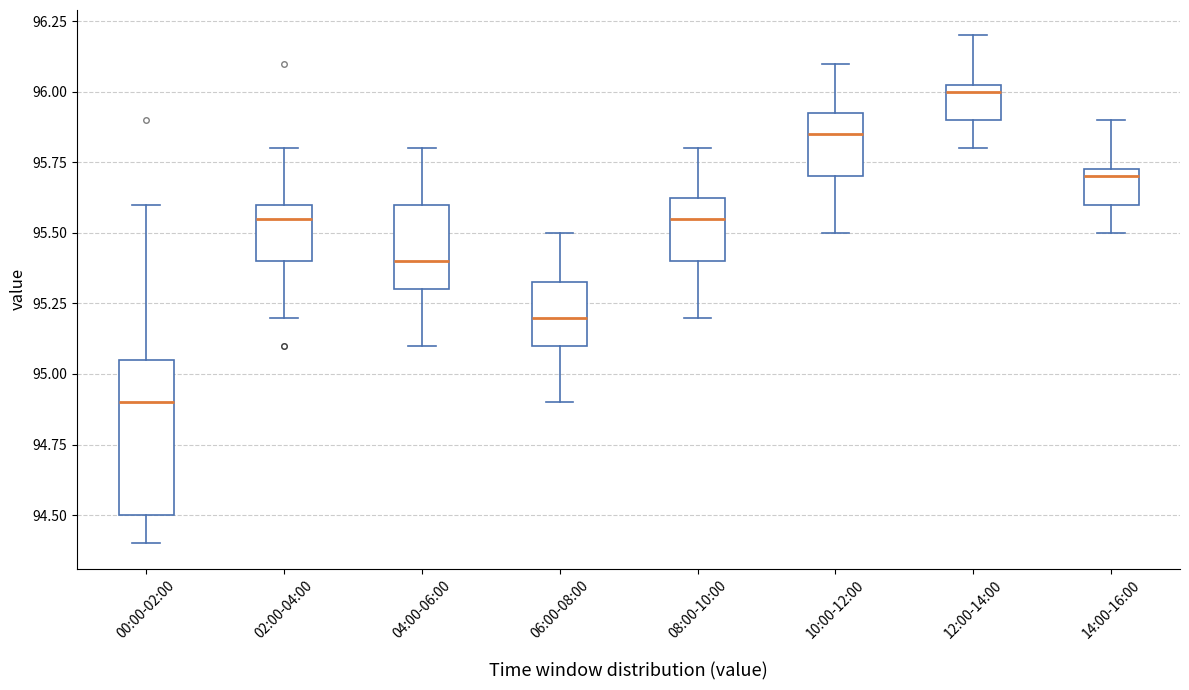

Which box's median line is the highest?

12:00-14:00